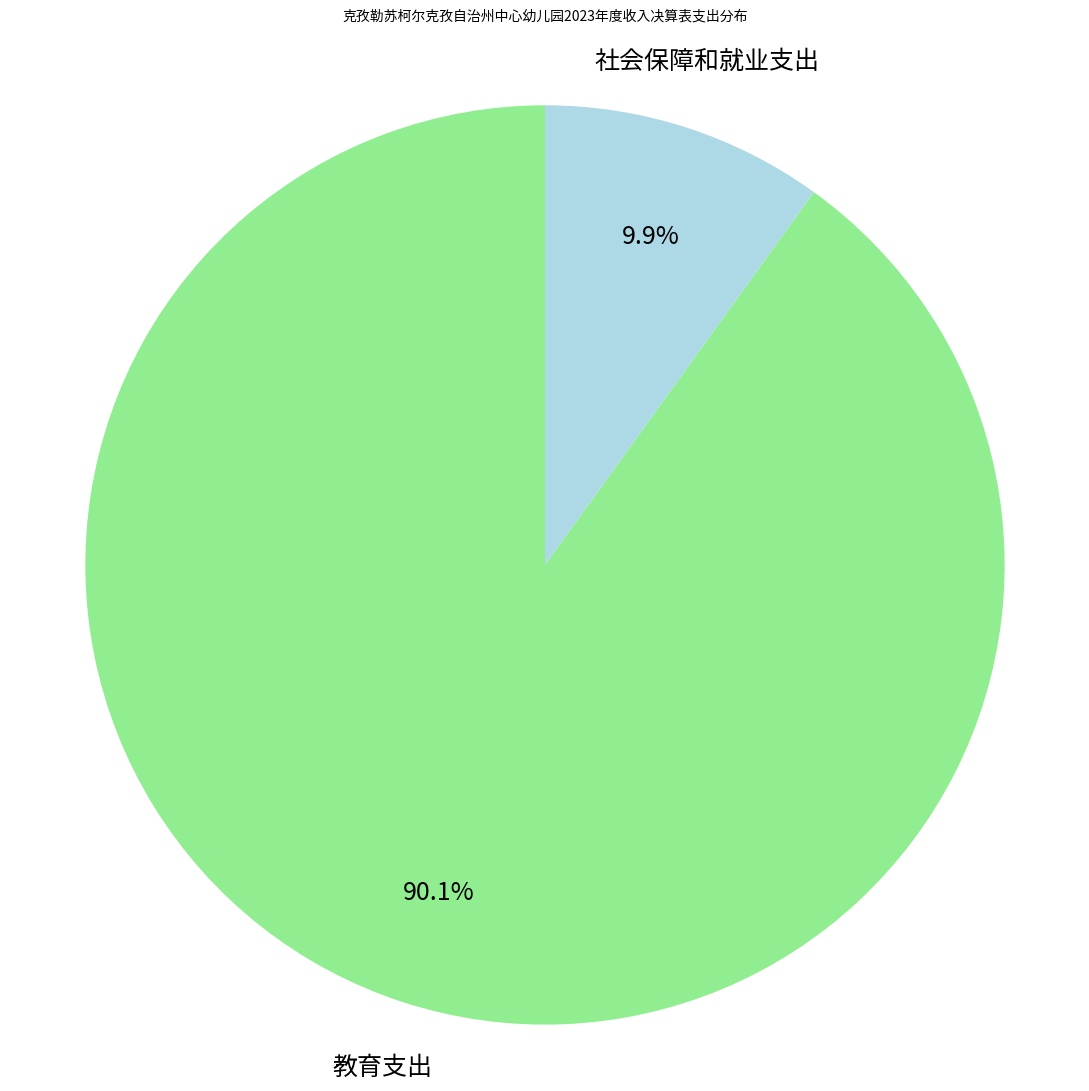

To the nearest percent, what percentage of the pie is 社会保障和就业支出?

10%